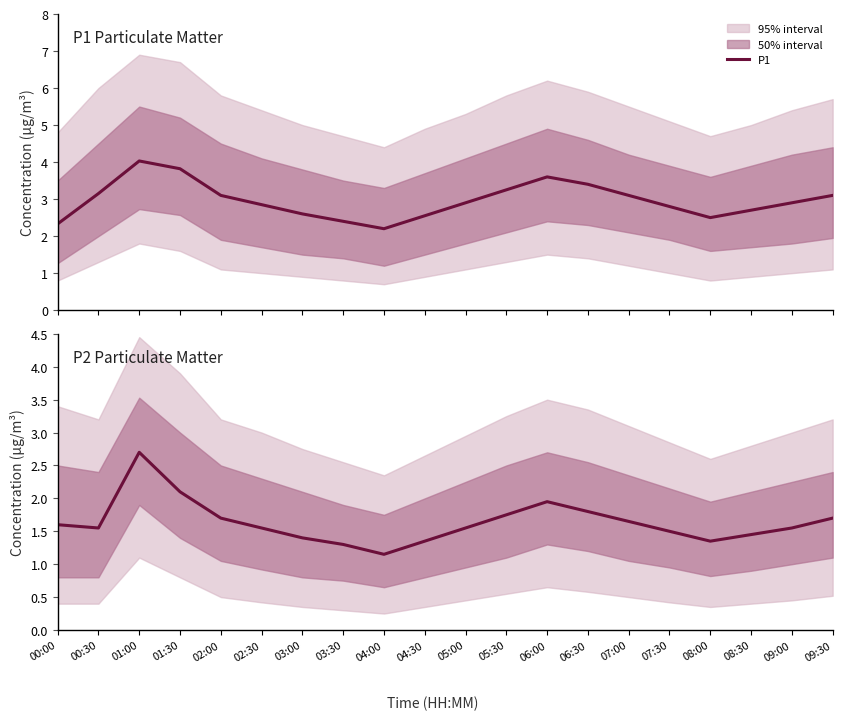

Rank the categories by P1 value from lowest to highest.

04:00, 00:00, 03:30, 08:00, 04:30, 03:00, 08:30, 07:30, 02:30, 05:00, 09:00, 02:00, 07:00, 09:30, 00:30, 05:30, 06:30, 06:00, 01:30, 01:00